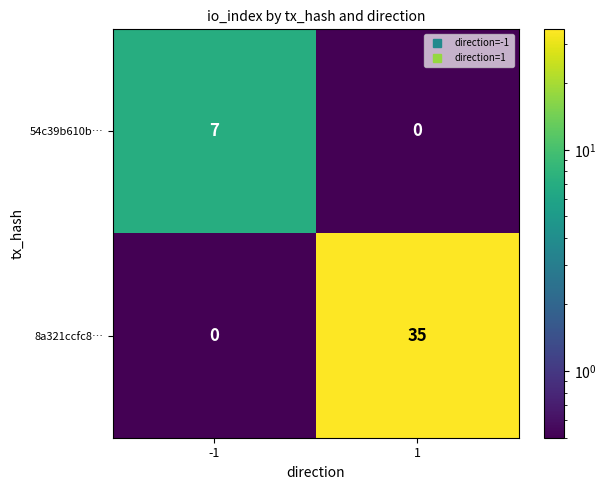

What is the difference between the maximum and minimum values in the 8a321ccfc8… series?

35